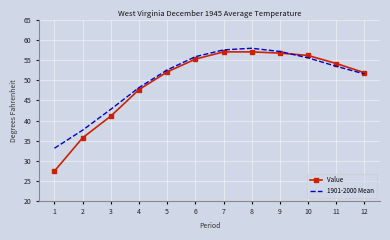

Is it true that Value equals 57.1 at 8?

True